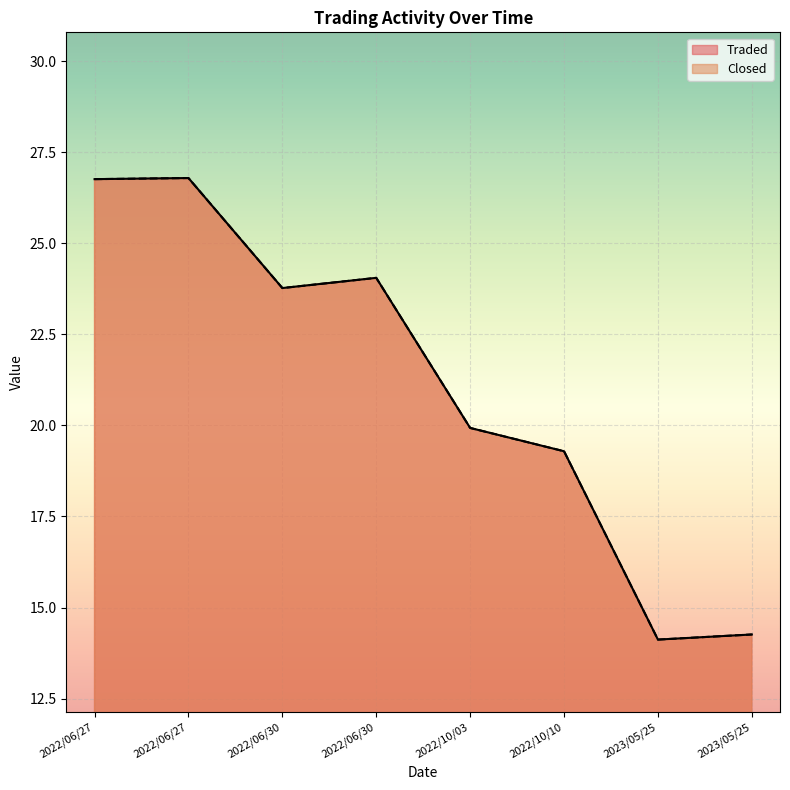

Rank the categories by Closed value from highest to lowest.

2022/06/27, 2022/06/27, 2022/06/30, 2022/06/30, 2022/10/03, 2022/10/10, 2023/05/25, 2023/05/25